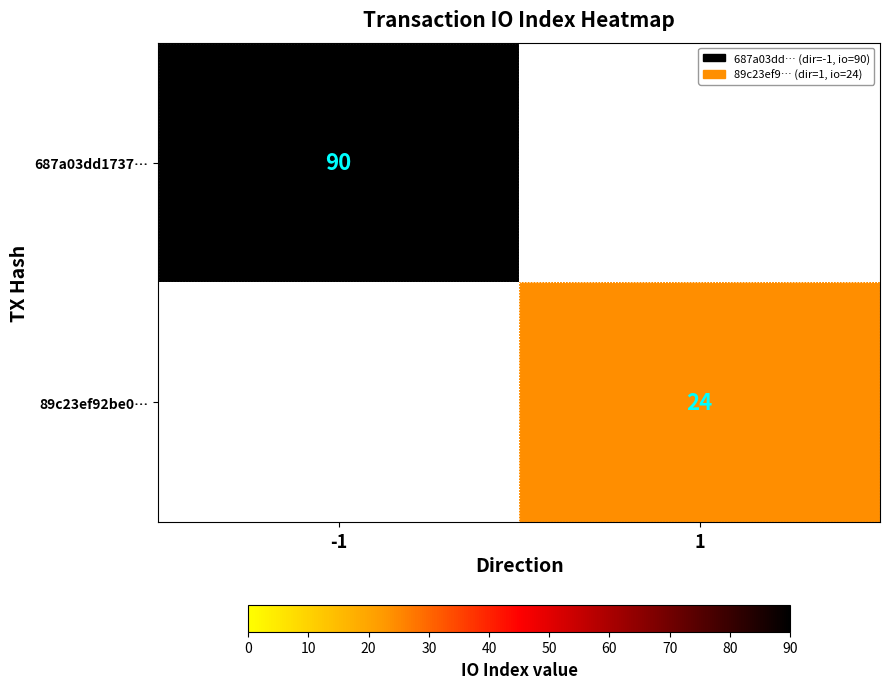

What is the smallest value displayed?

24.0